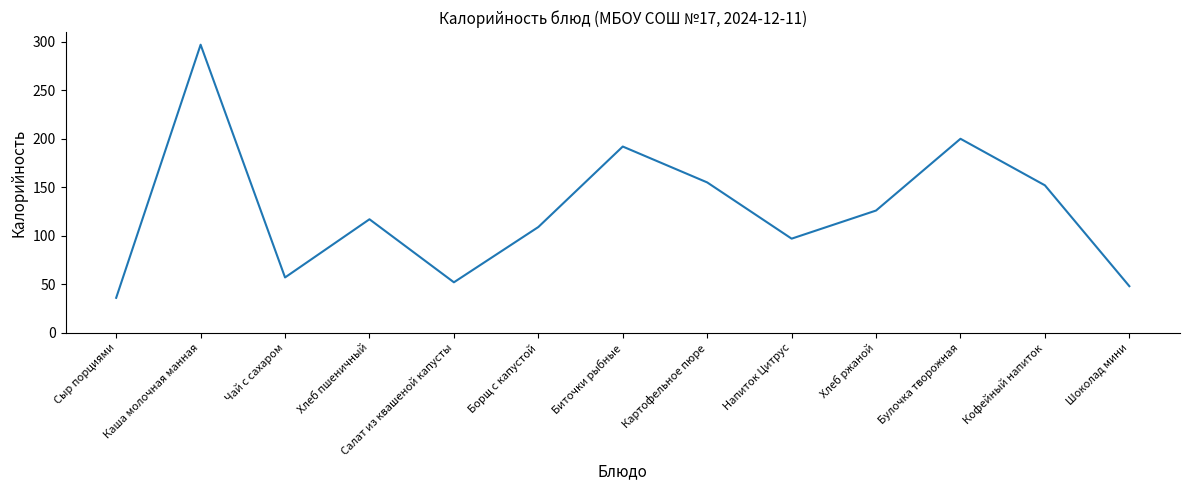

List the labels in order of value, smallest first.

Сыр порциями, Шоколад мини, Салат из квашеной капусты, Чай с сахаром, Напиток Цитрус, Борщ с капустой, Хлеб пшеничный, Хлеб ржаной, Кофейный напиток, Картофельное пюре, Биточки рыбные, Булочка творожная, Каша молочная манная